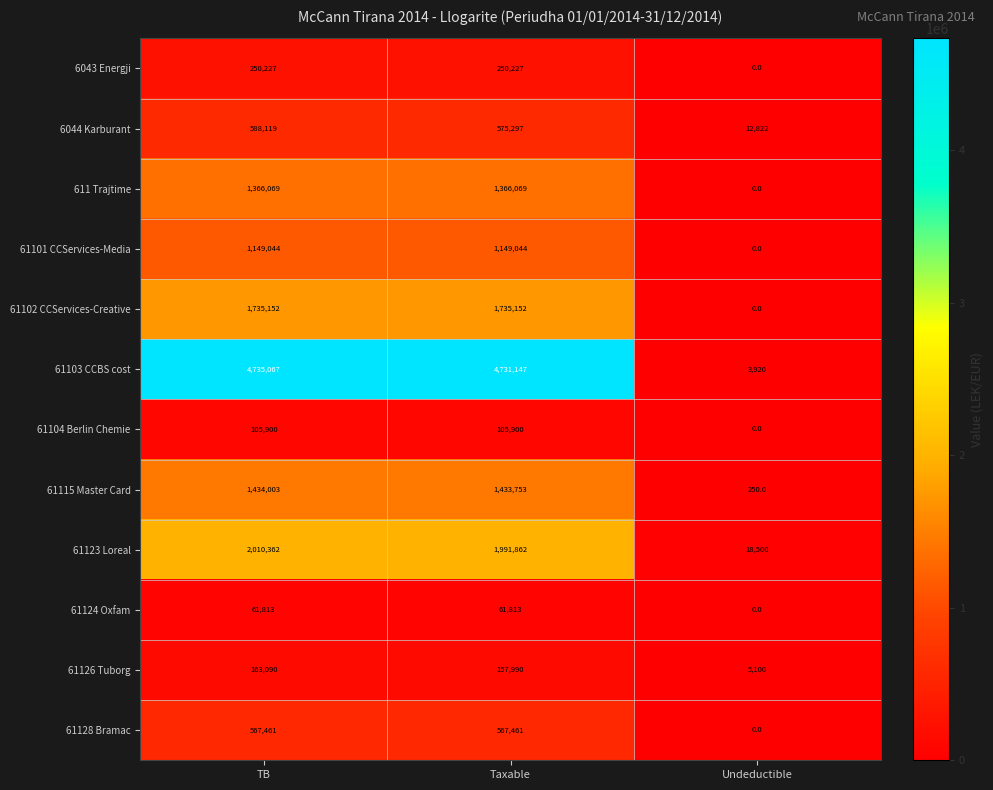

Which category has the highest value across all series?

TB